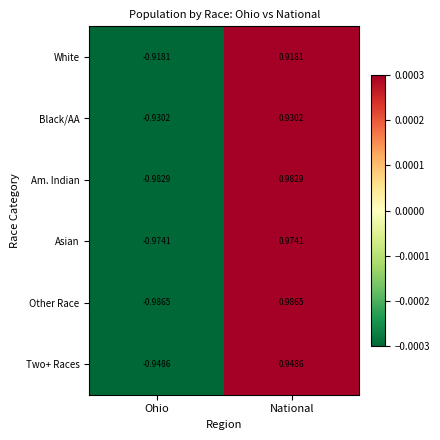

What is the total value across all series at National?

5.7